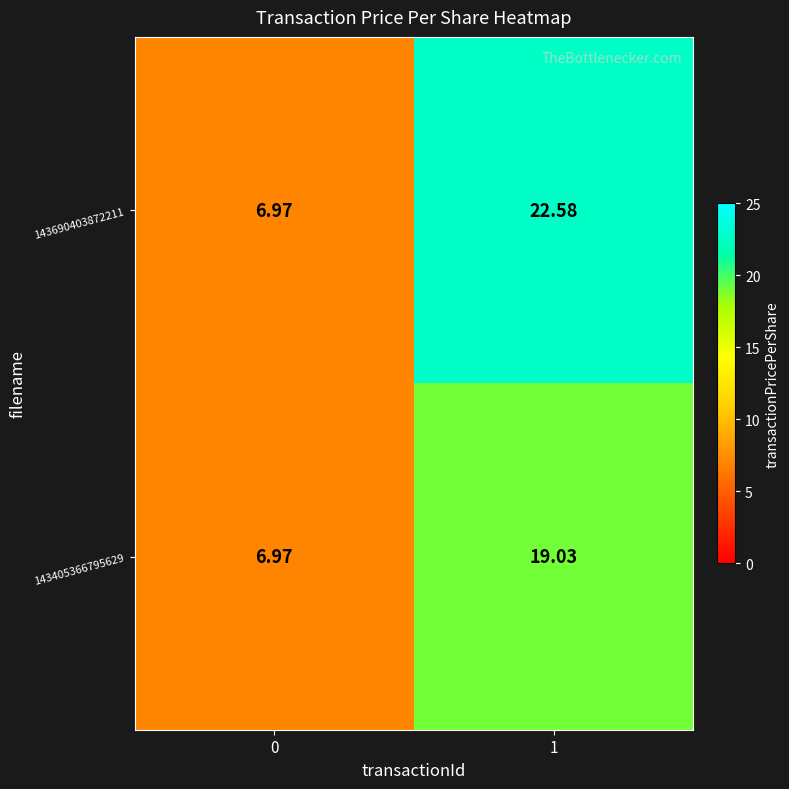

Is the value of 143690403872211 at 1 greater than the value of 143405366795629 at 1?

Yes